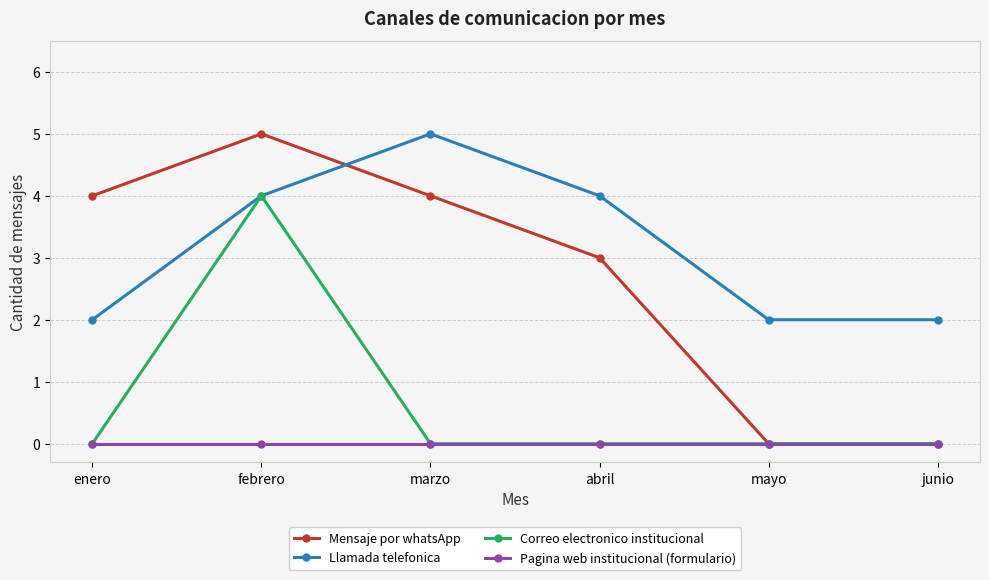

At which category does Correo electronico institucional reach its first local peak?

febrero